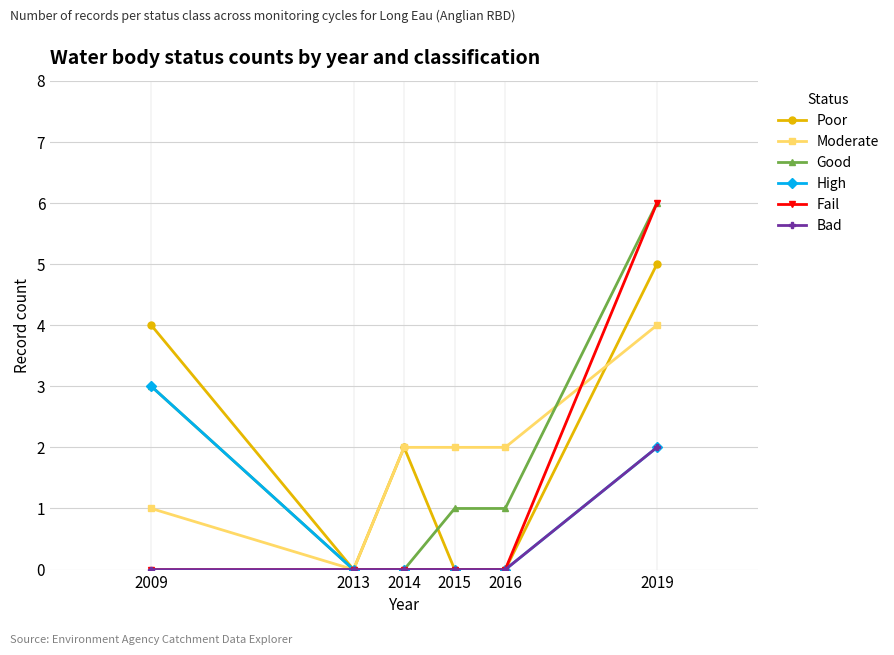

What are all the series names shown in the legend?

Poor, Moderate, Good, High, Fail, Bad